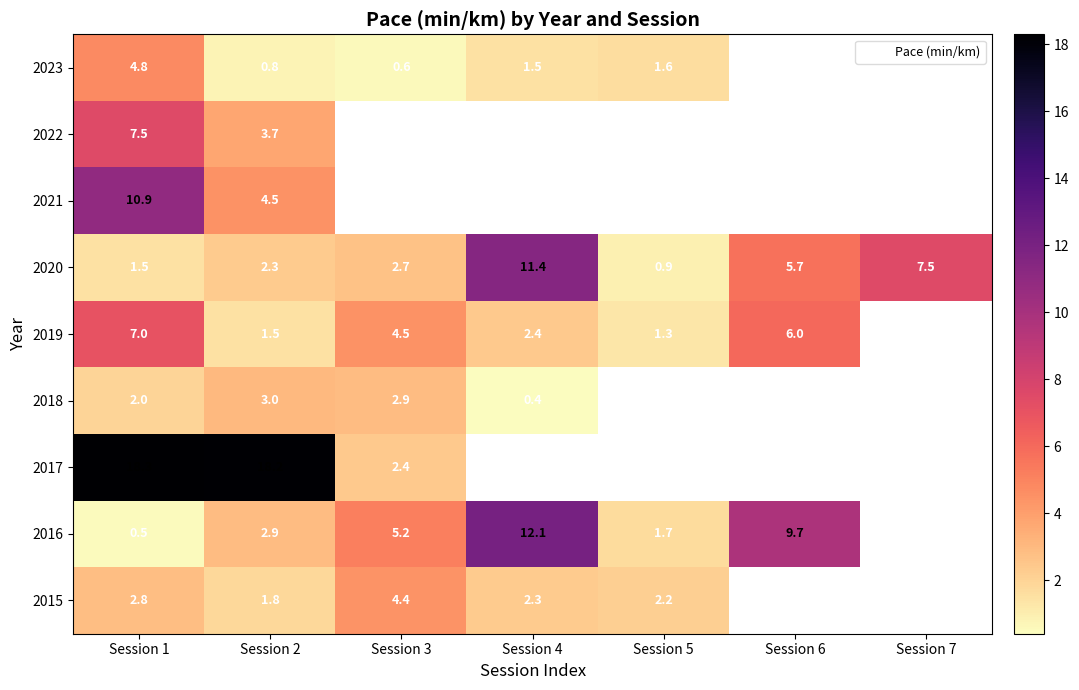

True or false: 2019 has a value of 7.0 at Session 1.

True